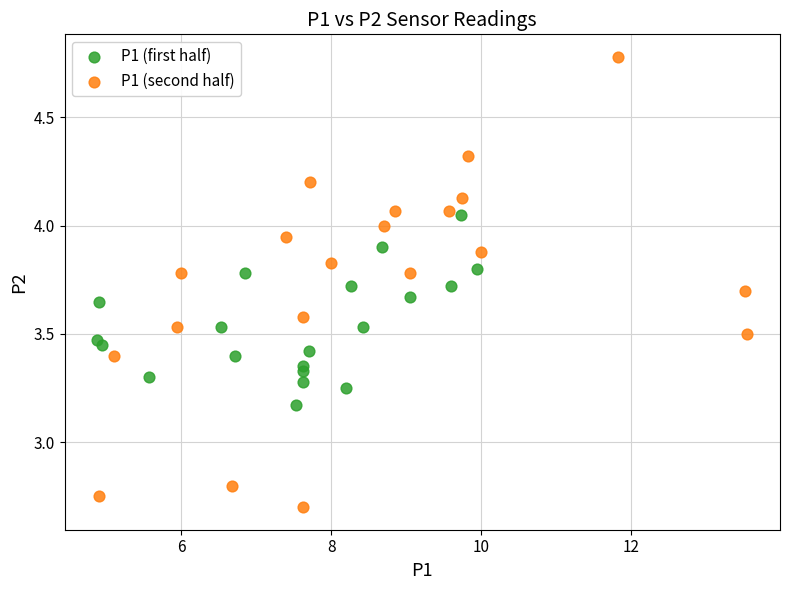

Which series contains the highest Y value?

P1 (second half)